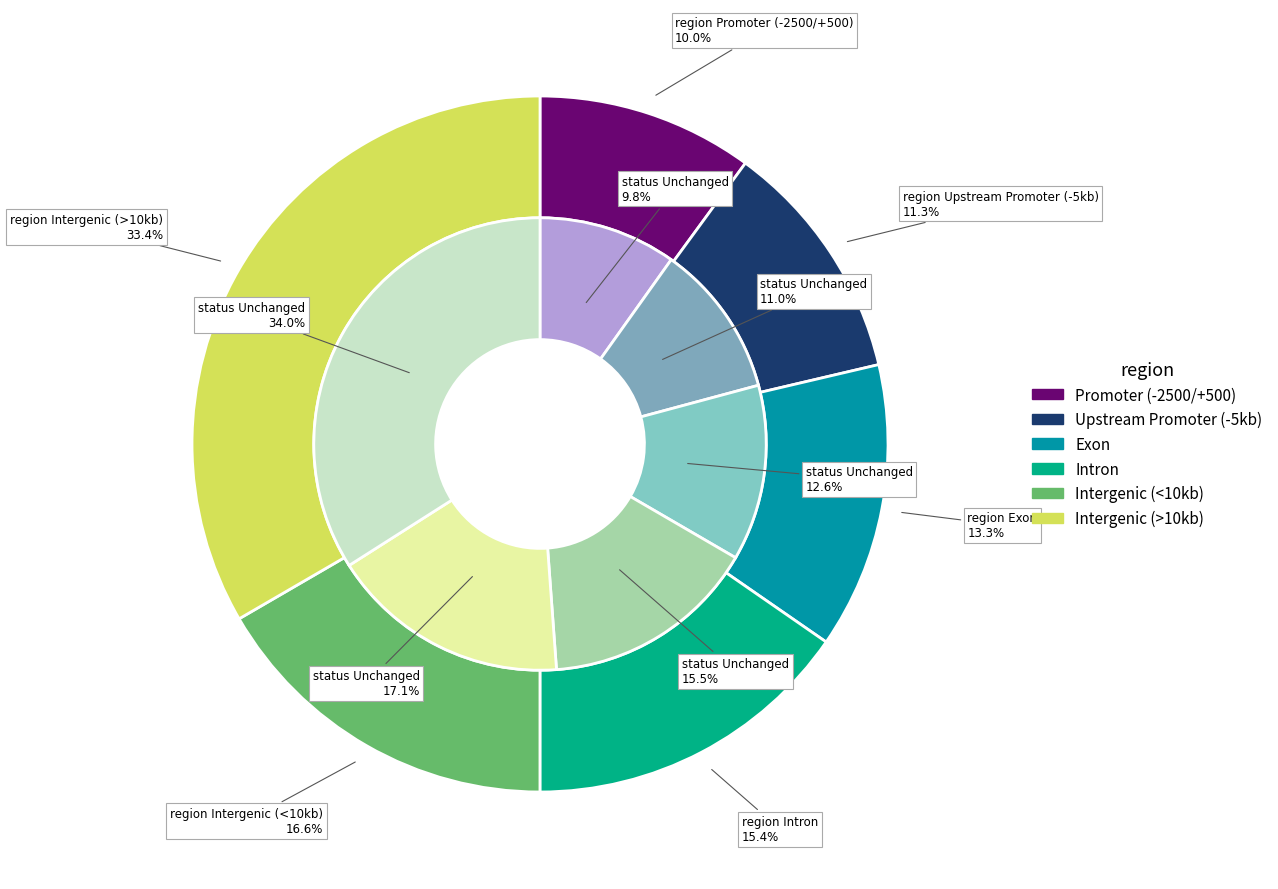

Is there a majority slice in this chart?

No